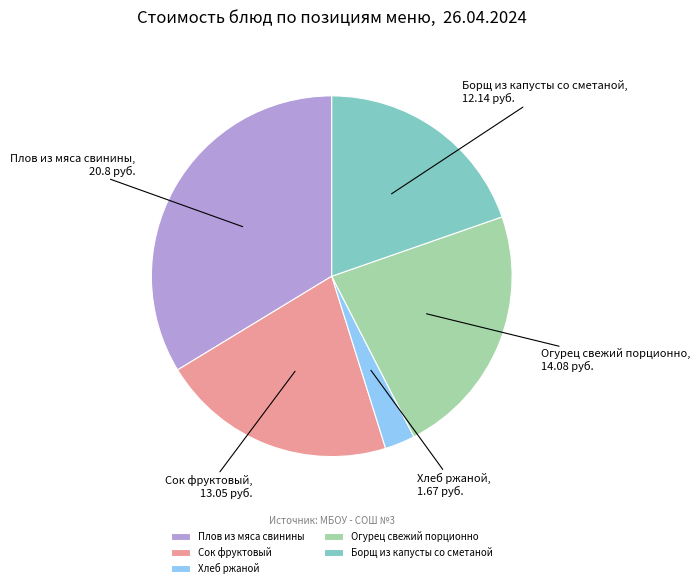

Is the sum of Плов из мяса свинины and Хлеб ржаной greater than half?

No